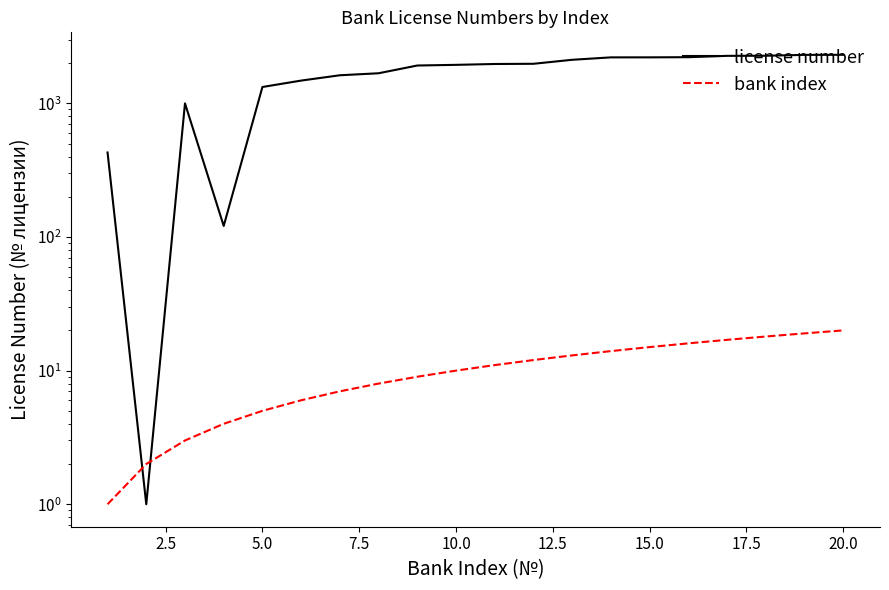

What is the difference between the maximum and second lowest values in the license number series?

2188